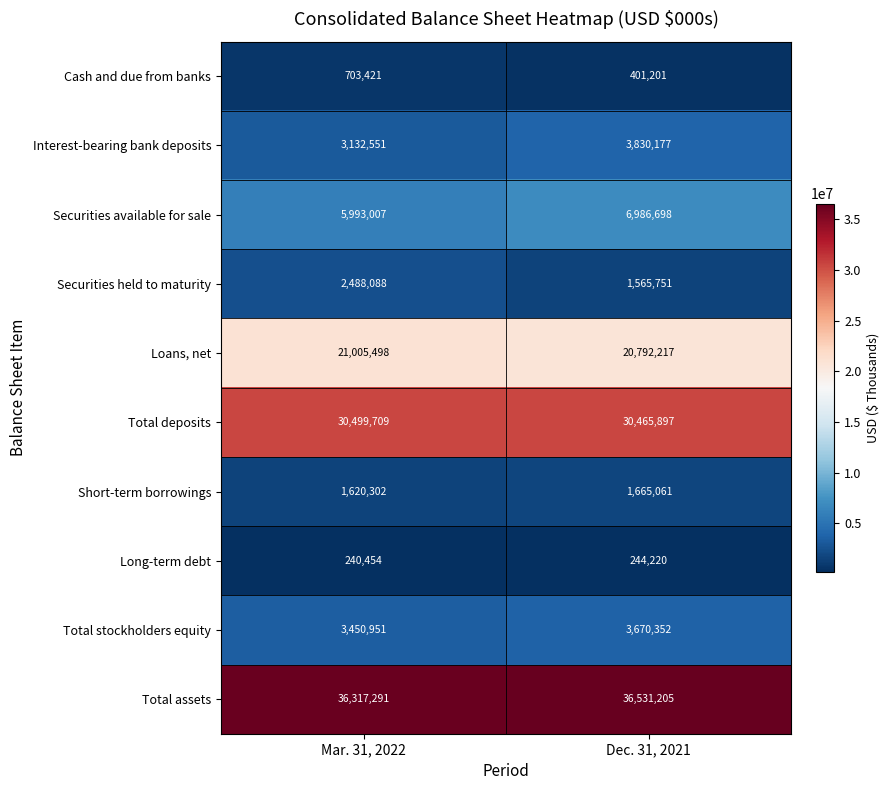

Rank the series by their maximum value, from highest to lowest.

Total assets, Total deposits, Loans, net, Securities available for sale, Interest-bearing bank deposits, Total stockholders equity, Securities held to maturity, Short-term borrowings, Cash and due from banks, Long-term debt